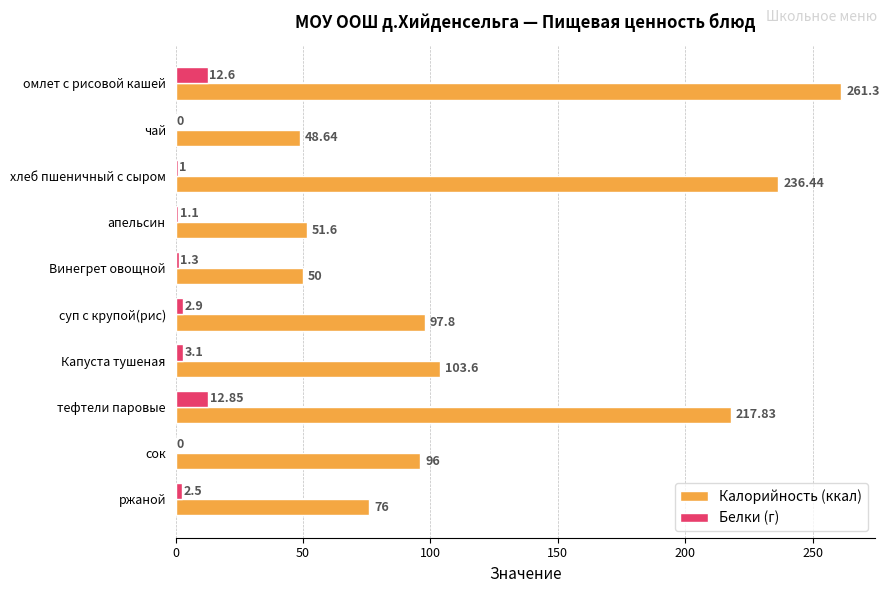

At which label is Белки (г) closest to 6?

Капуста тушеная